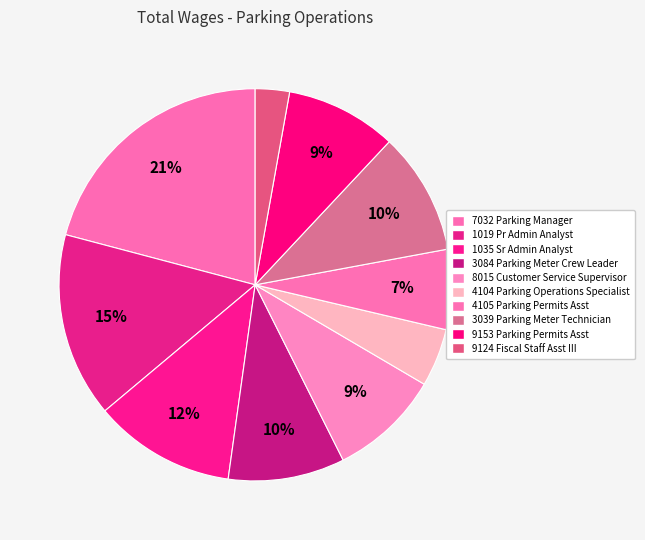

What is the smallest slice in the pie chart?

9124 Fiscal Staff Asst III